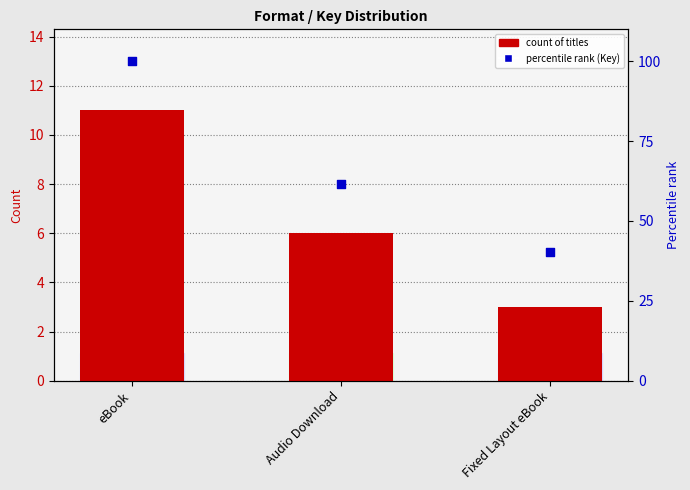

Which series has the widest spread of Y values?

Percentile rank (Key)